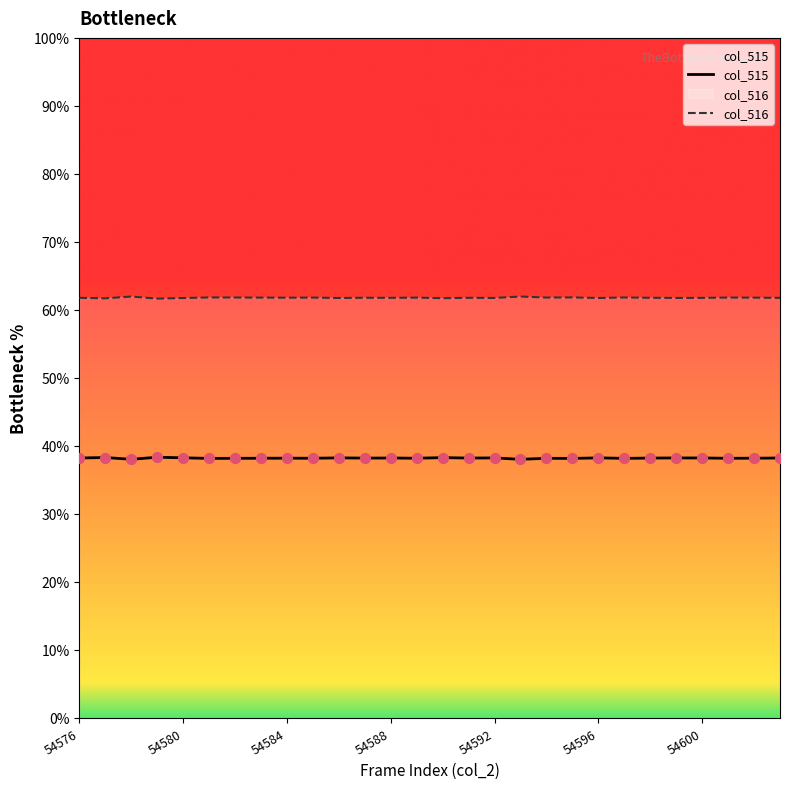

Which series has the largest total across all categories?

col_516